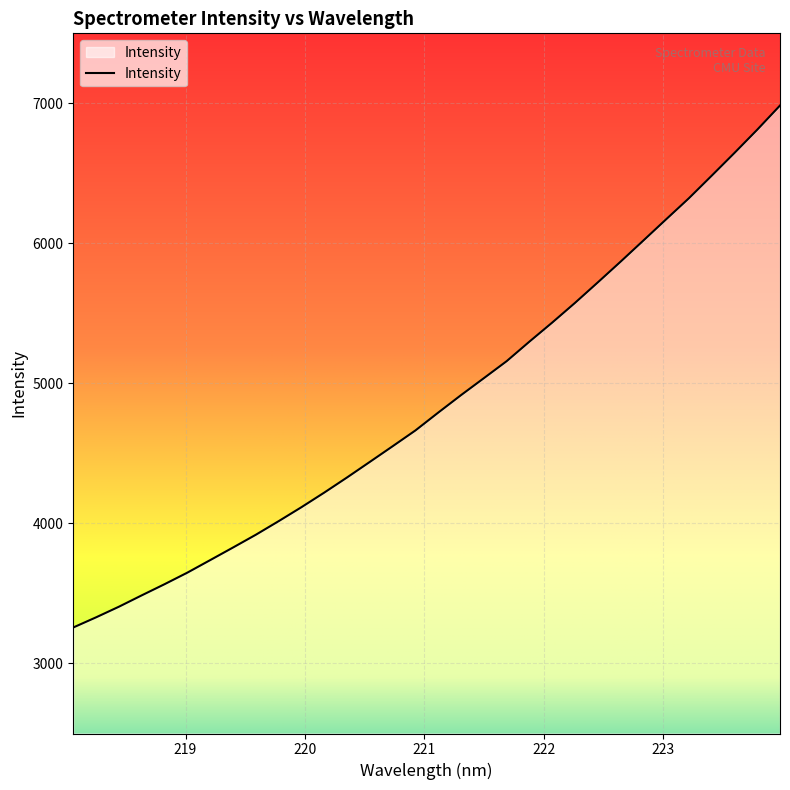

What is the greatest value displayed?

6984.5